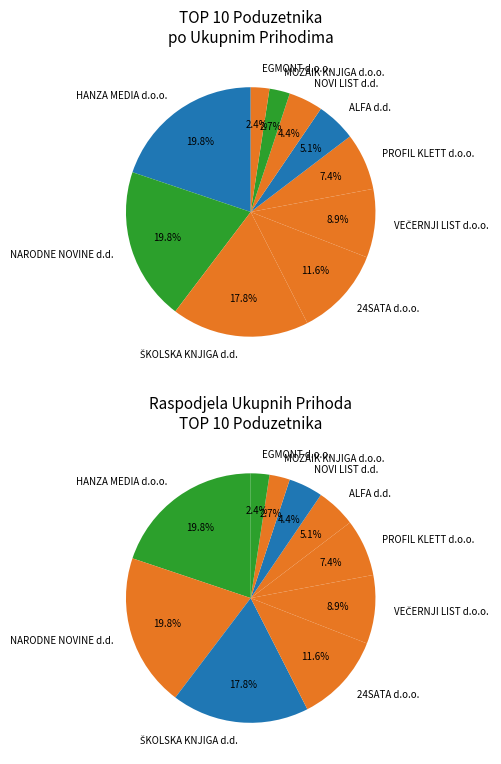

Is there any slice that represents more than half of the pie?

No